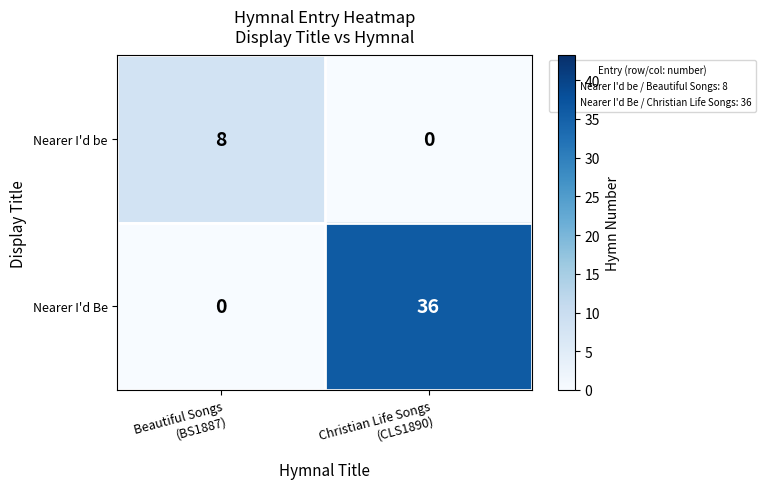

Which series changed the most between Beautiful Songs
(BS1887) and Christian Life Songs
(CLS1890)?

Nearer I'd Be